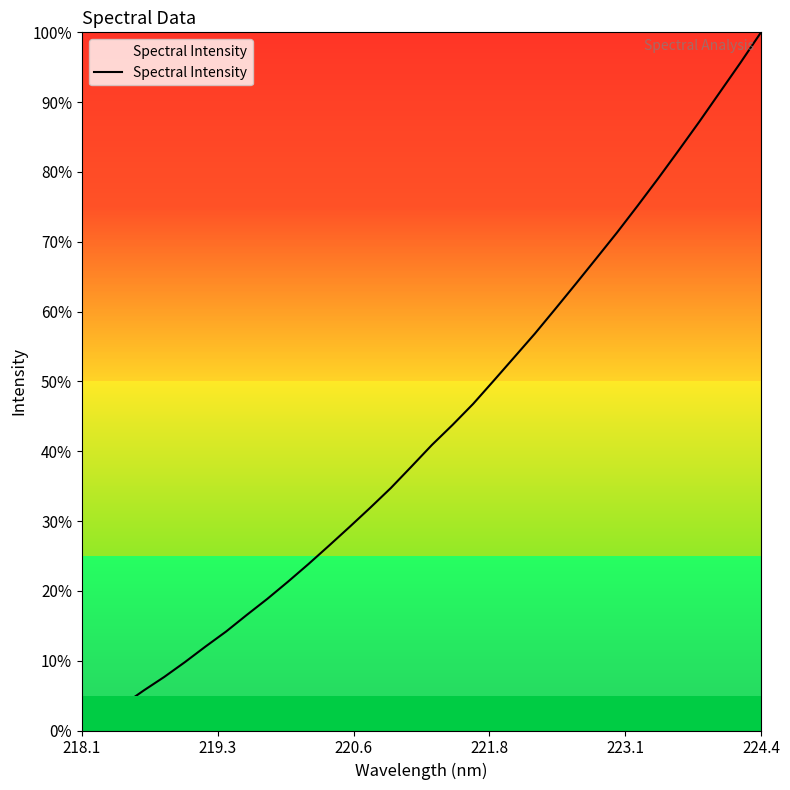

What is the sum of all values?

1462.6